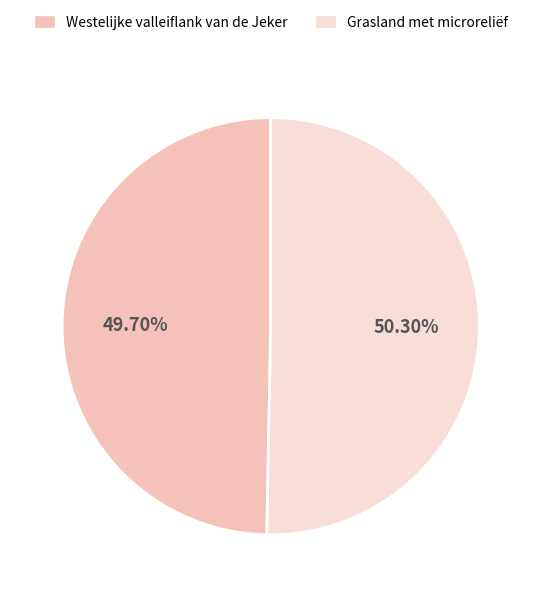

Which has a higher value, Westelijke valleiflank van de Jeker or Grasland met microreliëf?

Grasland met microreliëf